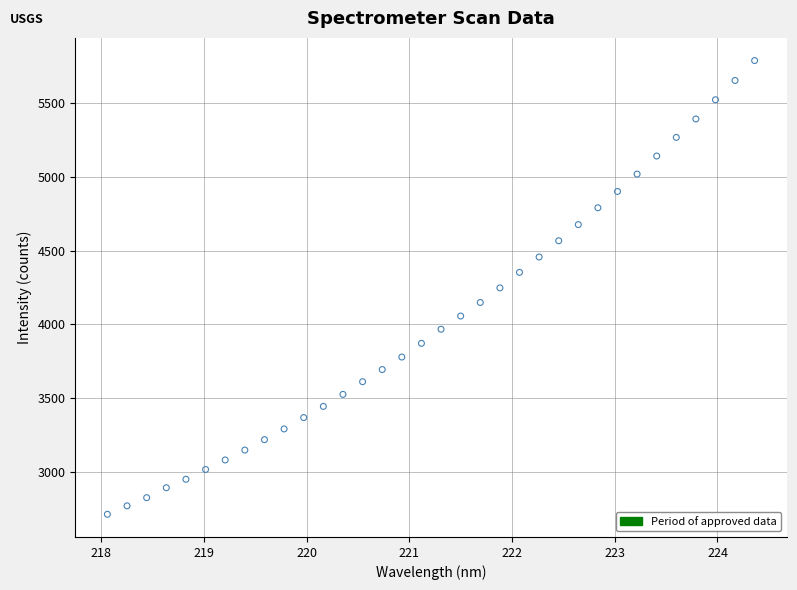

What is the range of Y values (max minus min)?

3079.4